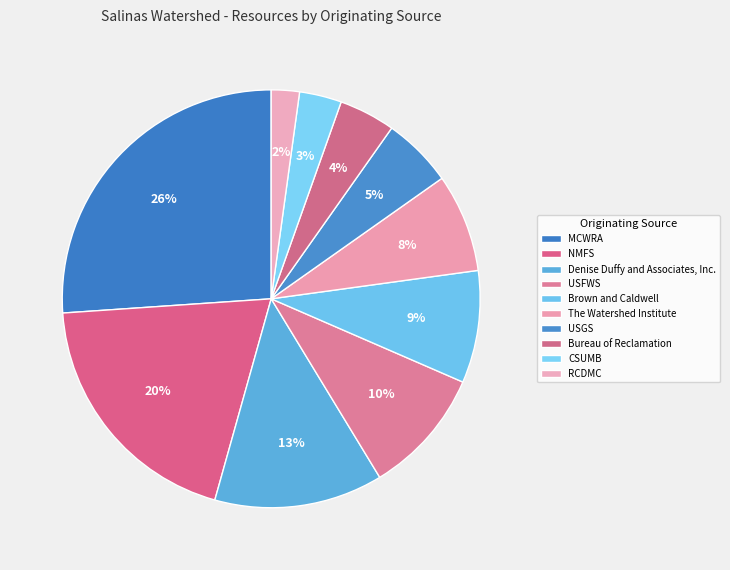

Count the number of slices in the pie.

10